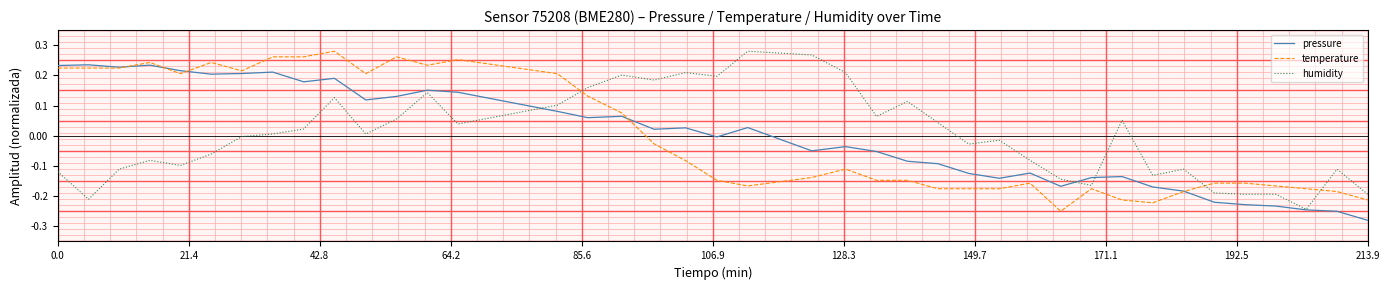

What is the highest value of the pressure series?

0.2